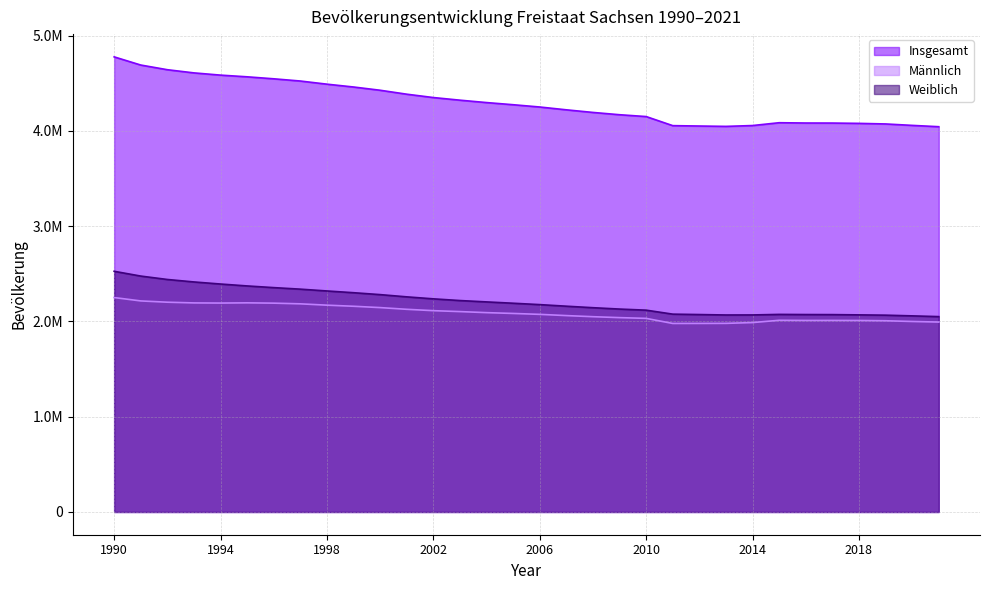

Rank the series at 2001 from lowest to highest value.

Männlich, Weiblich, Insgesamt